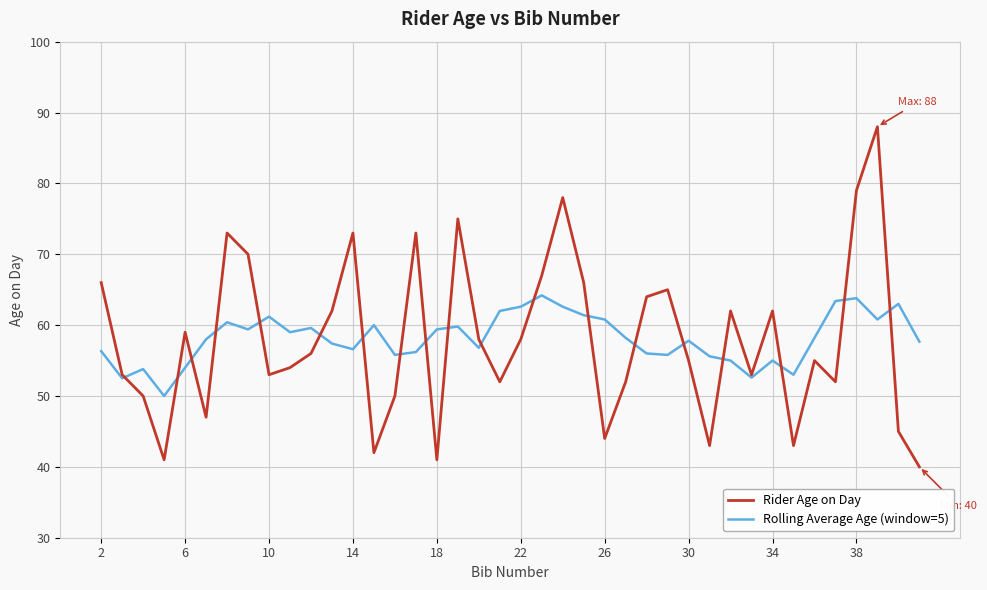

Rank the series by their maximum value, from lowest to highest.

Rolling Average Age (window=5), Rider Age on Day